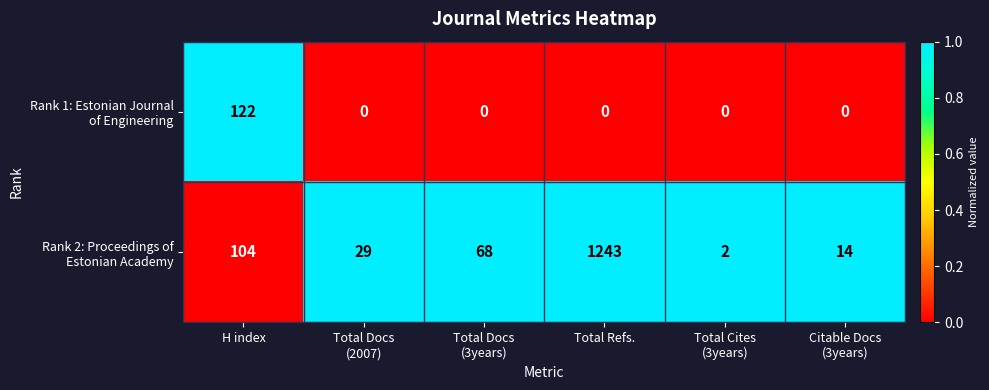

What is the maximum value shown in the chart?

1243